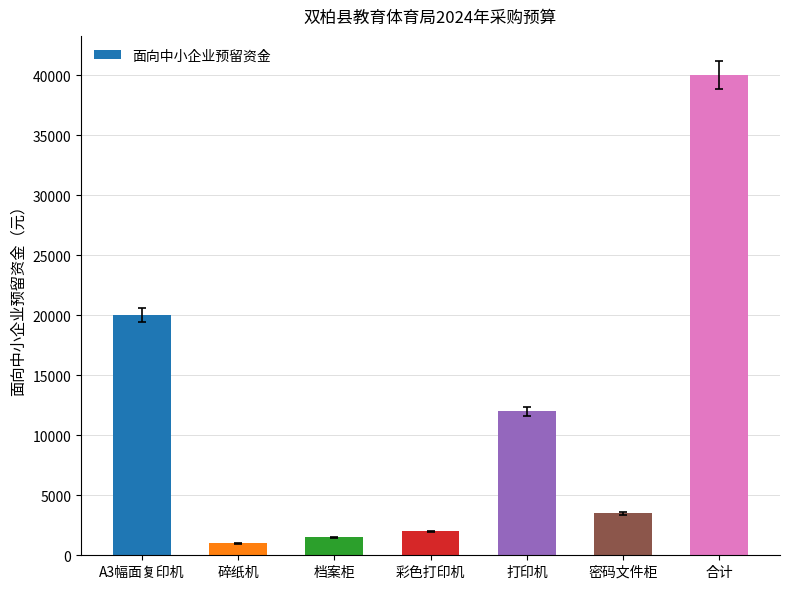

List the labels in order of value, smallest first.

碎纸机, 档案柜, 彩色打印机, 密码文件柜, 打印机, A3幅面复印机, 合计